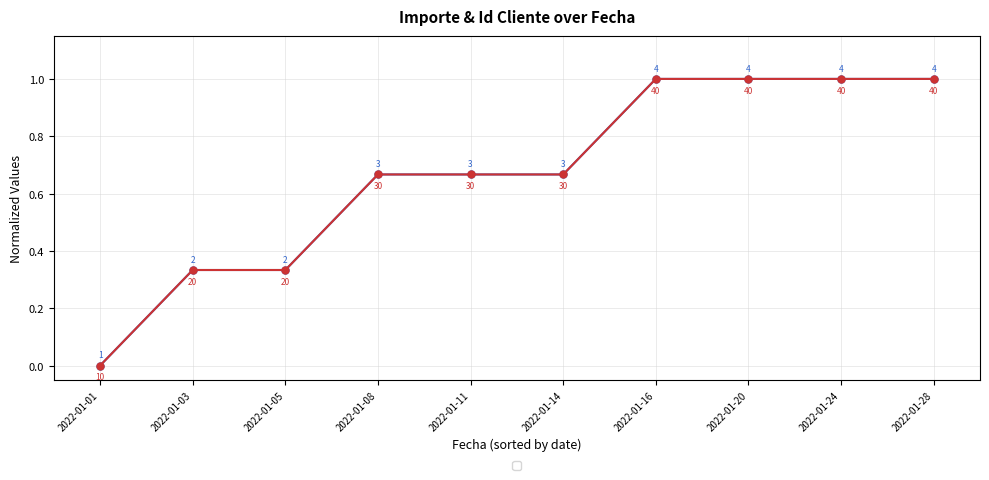

How many distinct data groups are displayed?

2